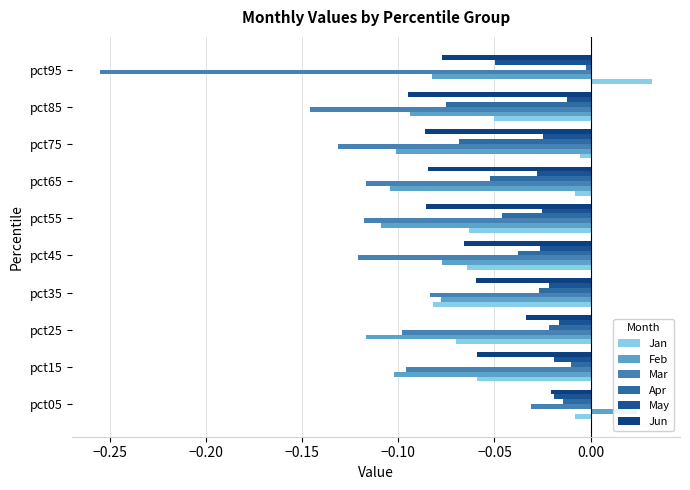

Count the number of data series in this chart.

6